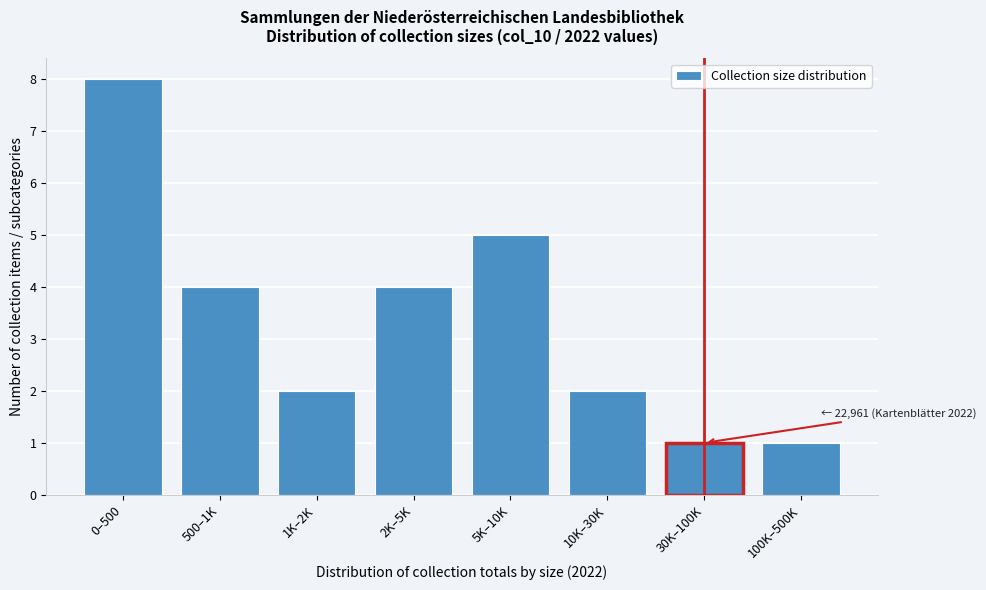

Reading left to right, what are all the values shown in this chart?

8	4	2	4	5	2	1	1